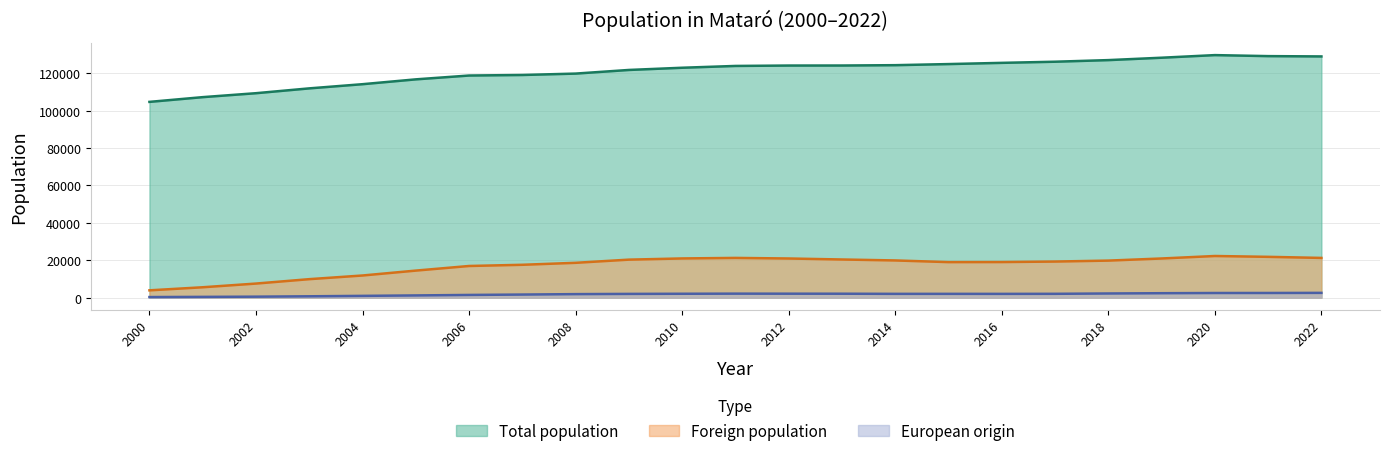

True or false: Foreign population and Total population cross at least once.

False